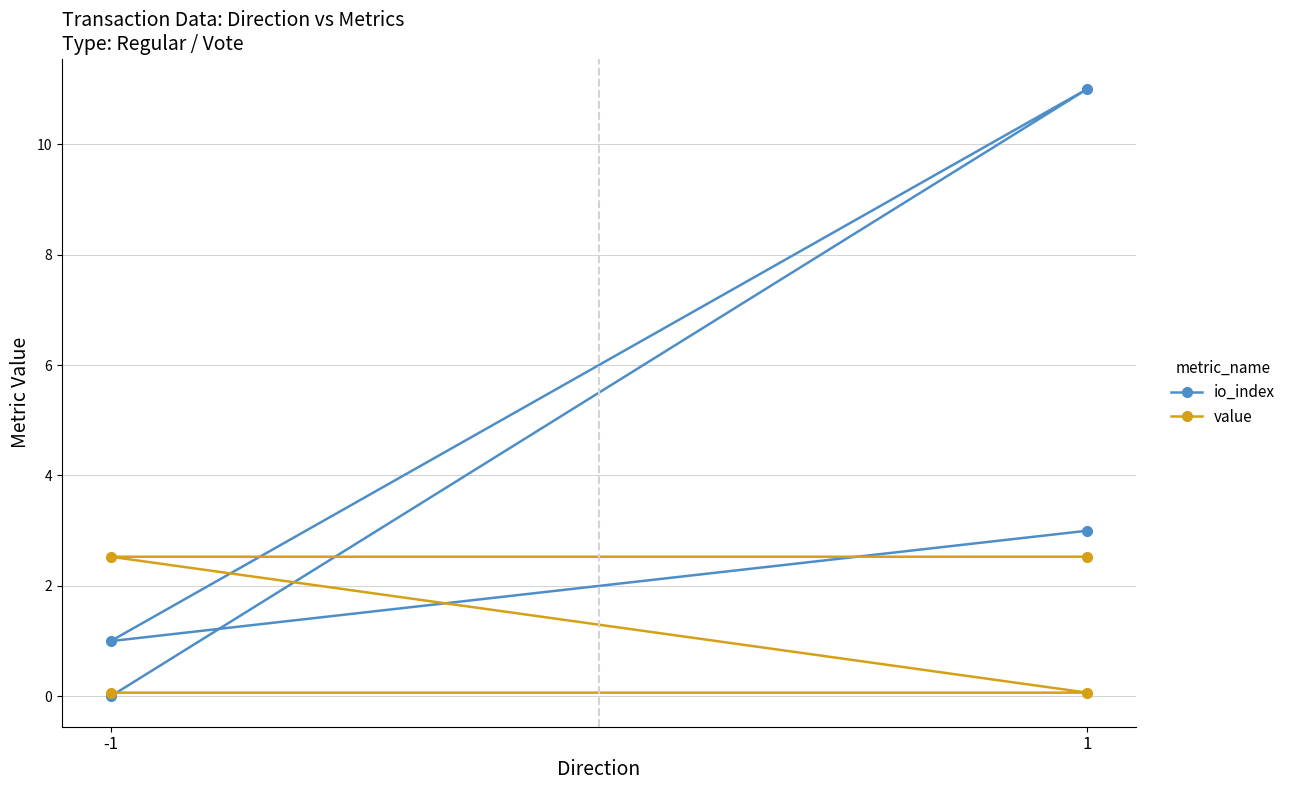

Reading left to right, extract all data points from this chart.

io_index: 0.0	11.0	1.0	3.0
value: 0.1	0.1	2.5	2.5